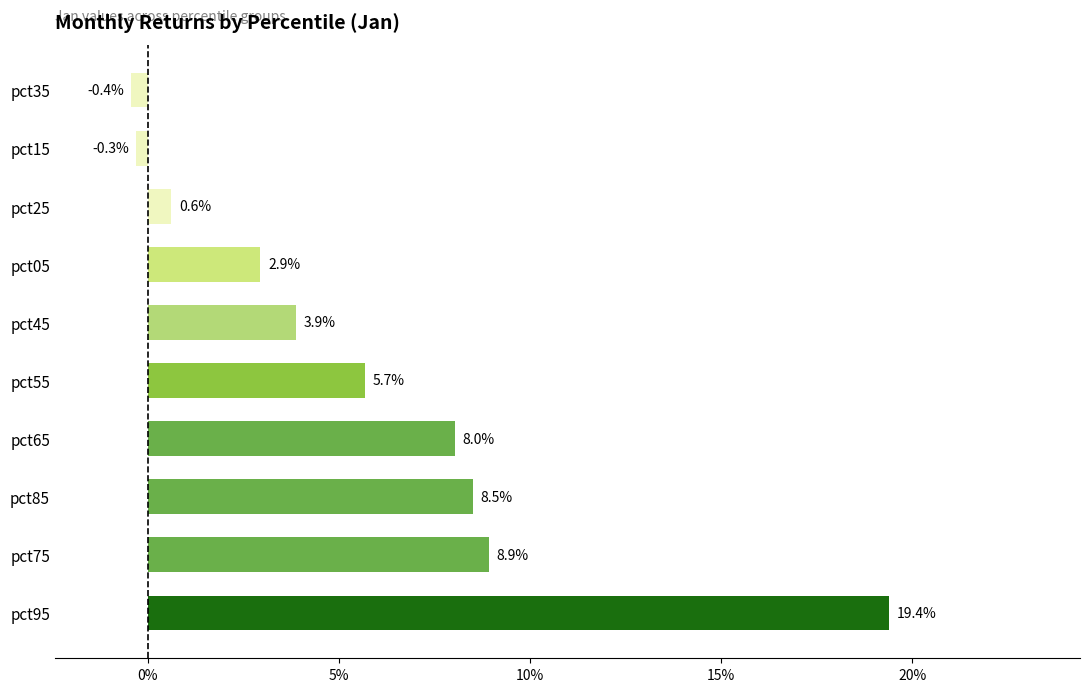

Are the bars horizontal?

Yes